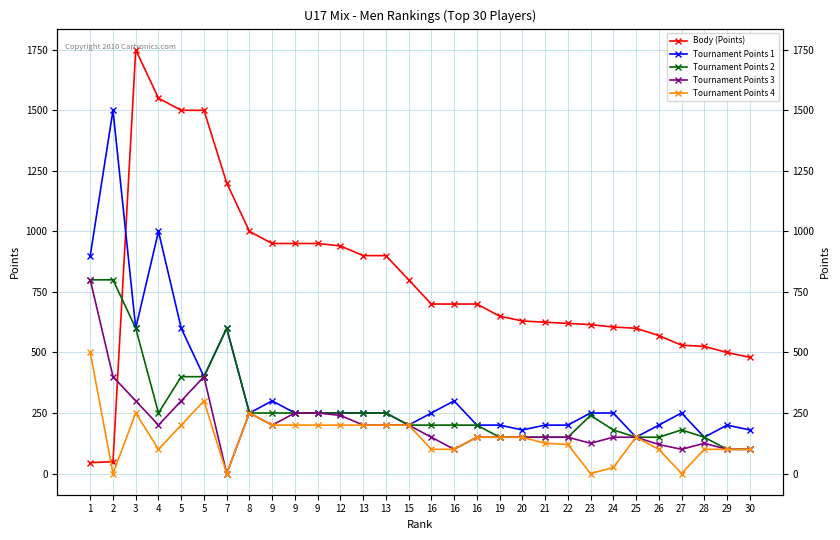

Reading left to right, list all the values displayed in this chart.

Body (Points): 45	49	1750	1550	1500	1500	1200	1000	950	950	950	940	900	900	800	700	700	700	650	630	625	620	615	605	600	570	530	525	500	480
Tournament Points 1: 900	1500	600	1000	600	400	600	250	300	250	250	250	250	250	200	250	300	200	200	180	200	200	250	250	150	200	250	150	200	180
Tournament Points 2: 800	800	600	250	400	400	600	250	250	250	250	250	250	250	200	200	200	200	150	150	150	150	240	180	150	150	180	150	100	100
Tournament Points 3: 800	400	300	200	300	400	0	250	200	250	250	240	200	200	200	150	100	150	150	150	150	150	125	150	150	120	100	125	100	100
Tournament Points 4: 500	0	250	100	200	300	0	250	200	200	200	200	200	200	200	100	100	150	150	150	125	120	0	25	150	100	0	100	100	100